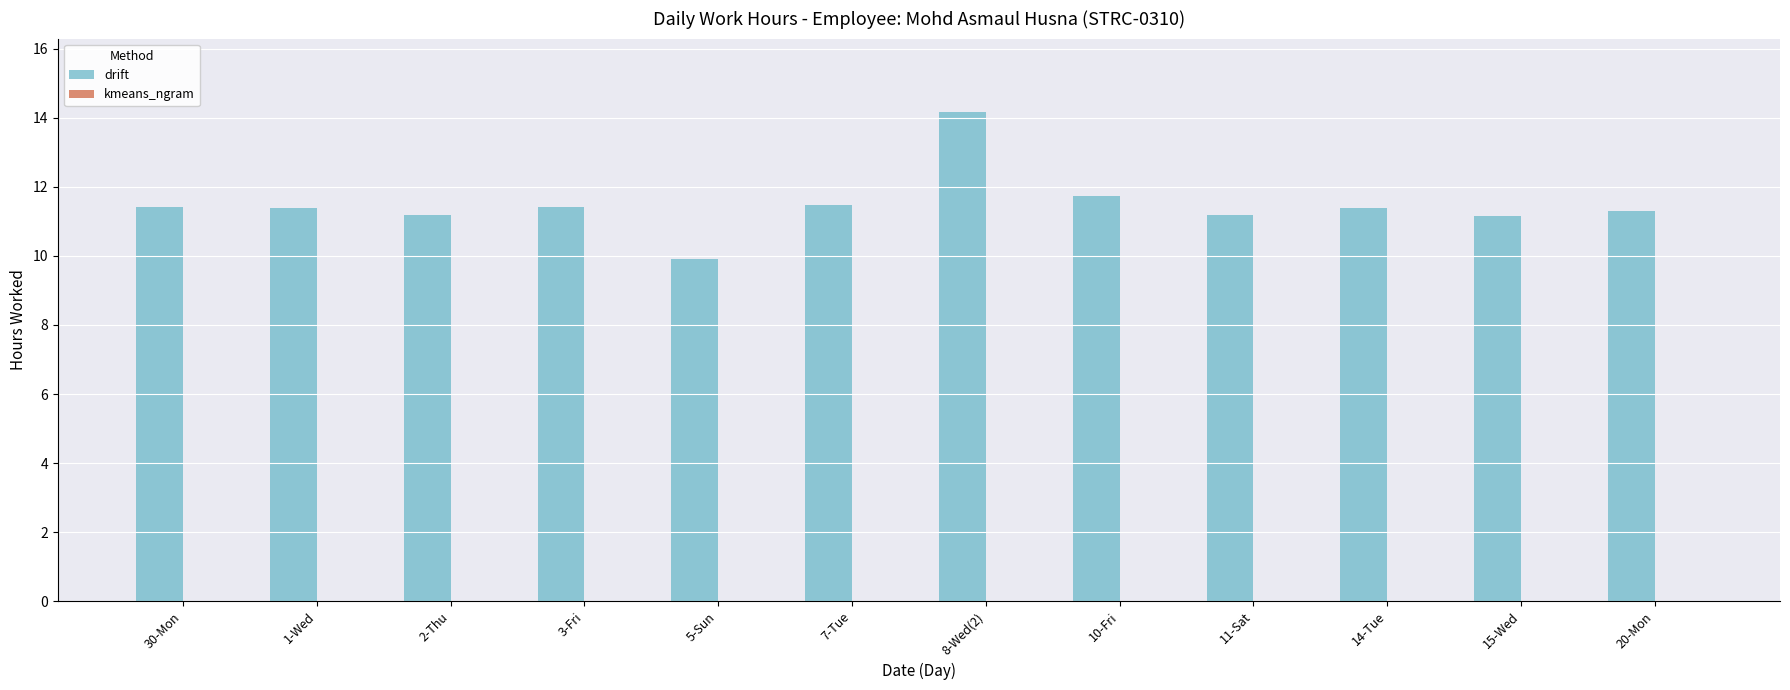

The chart shows a value of 11.2 at 15-Wed. True or false?

True